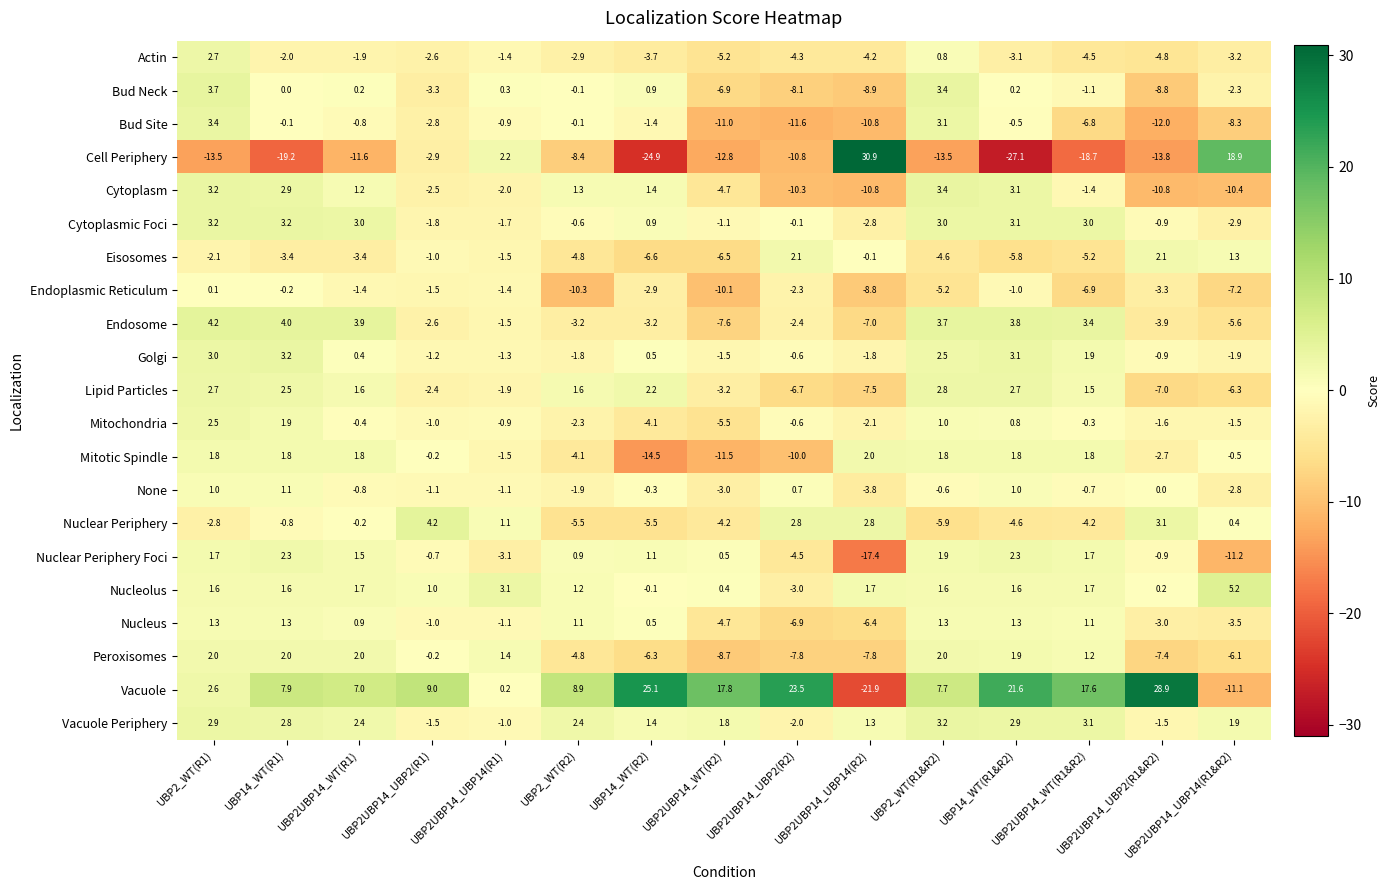

What is the maximum value for Cell Periphery?

30.9